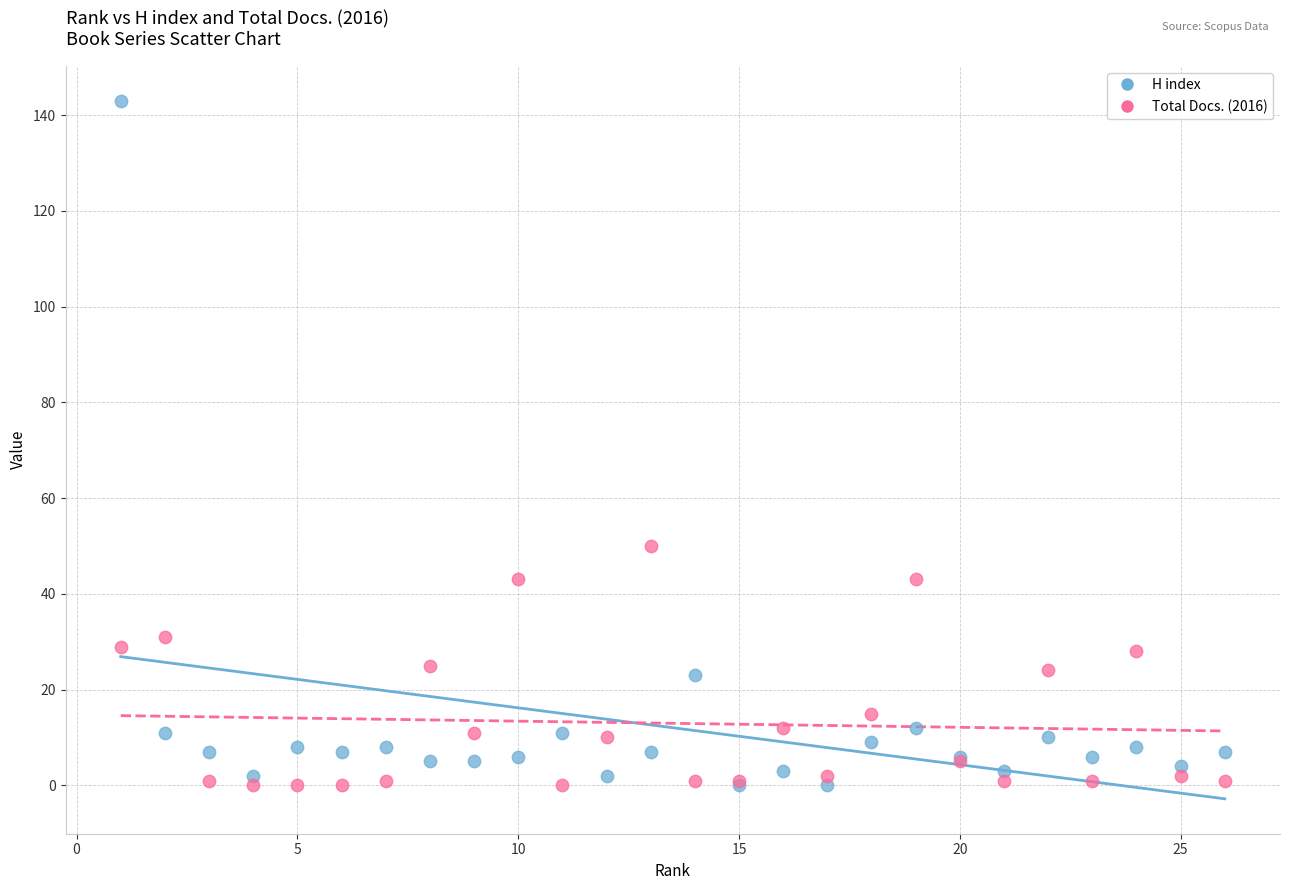

In the H index series, what Y value is closest to 71?

23